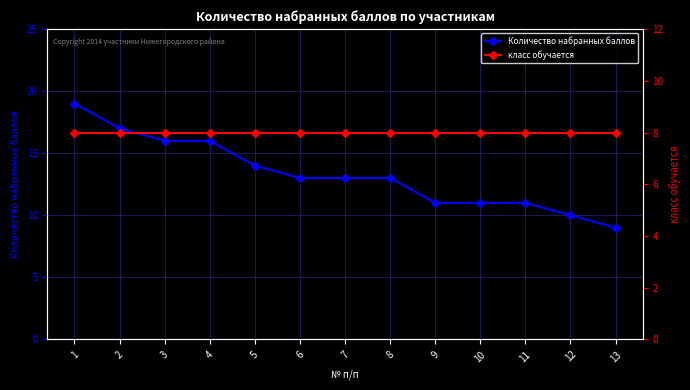

True or false: класс обучается has more than 1 points higher than both neighbors.

False